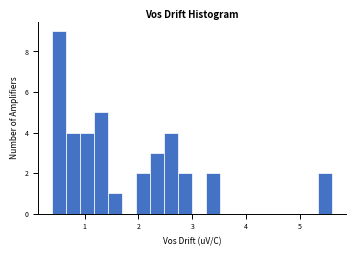

Read against the x-axis, roughly where is the centre of the tallest bar?

0.5